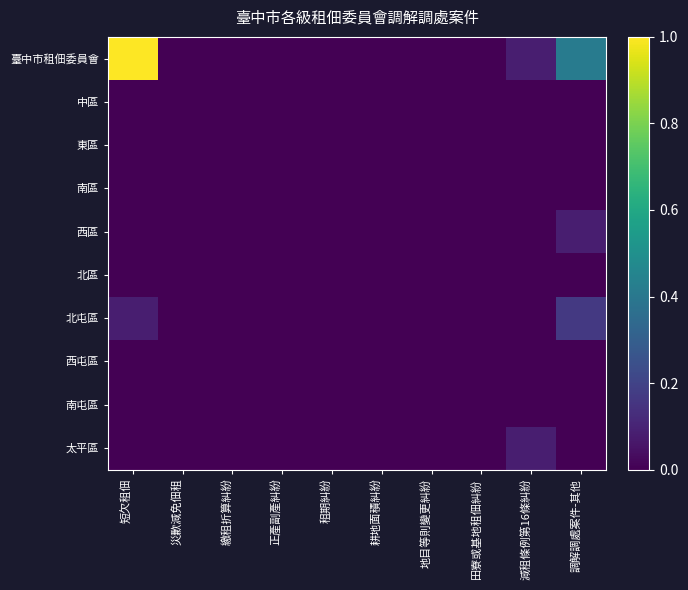

Which series has the largest total across all categories?

臺中市租佃委員會